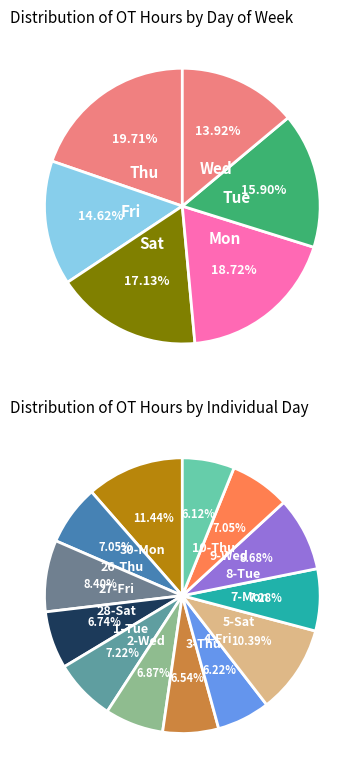

Count the number of slices in the pie.

13